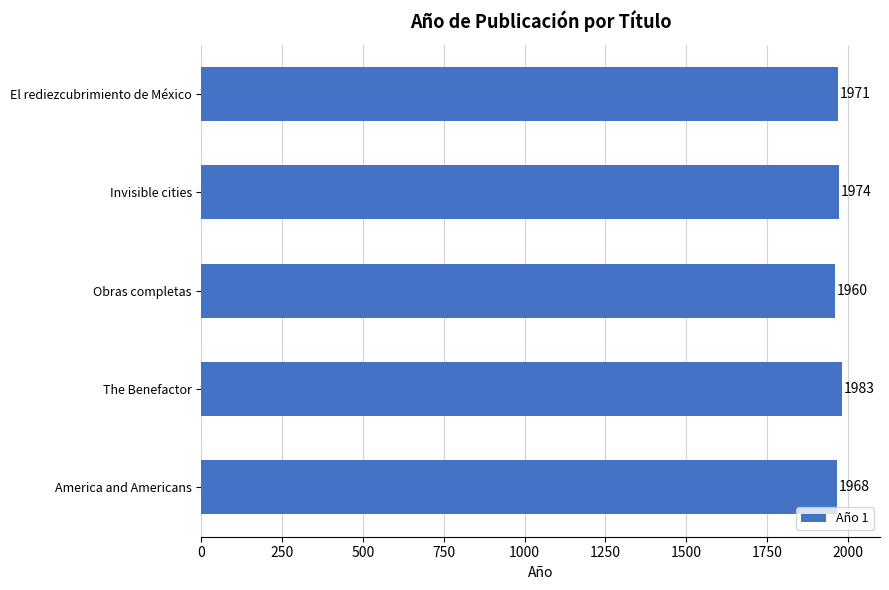

What is the difference between the second highest and minimum values?

14